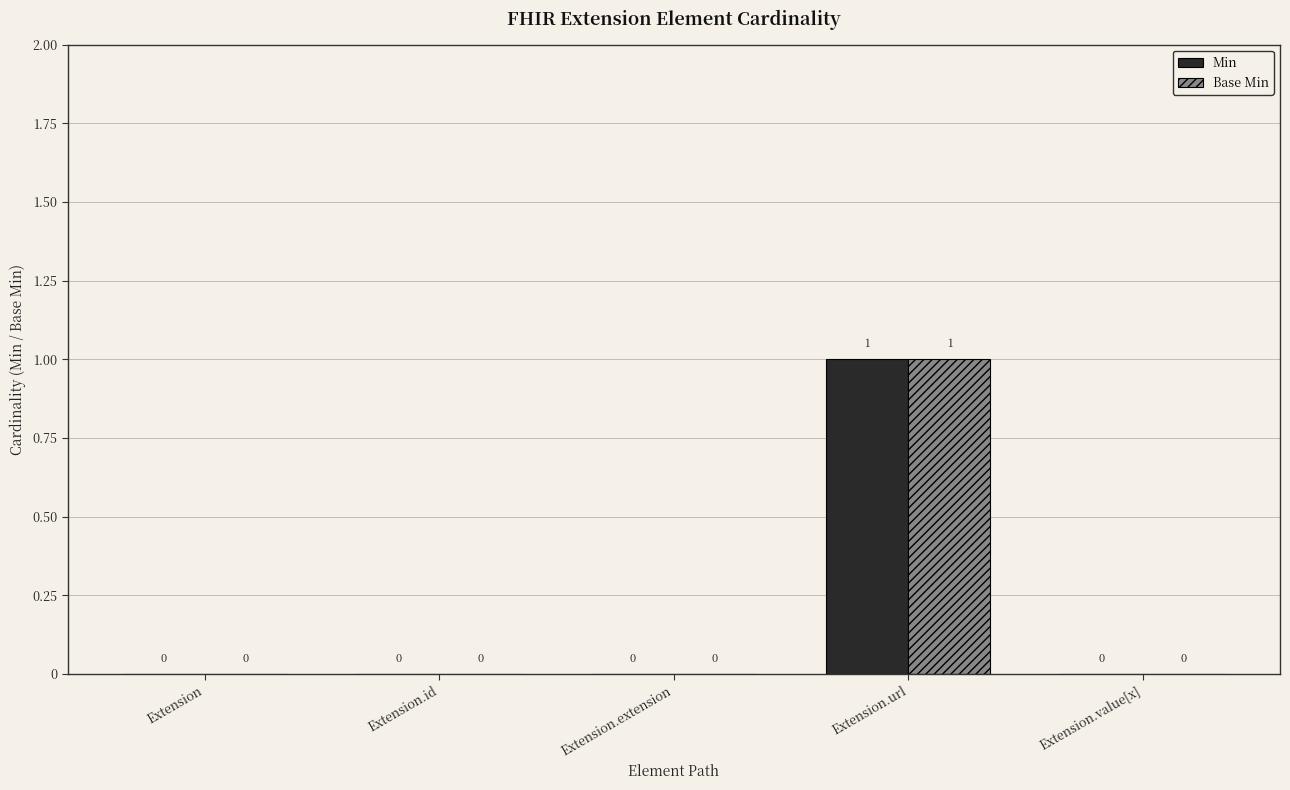

At which category does the chart reach its peak across all series?

Extension.url